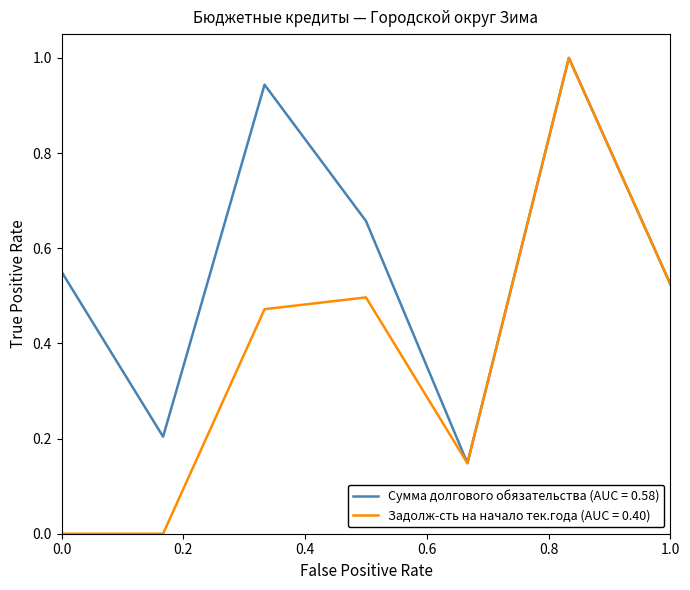

Which series has the largest total across all categories?

Сумма долгового обязательства (AUC = 0.58)